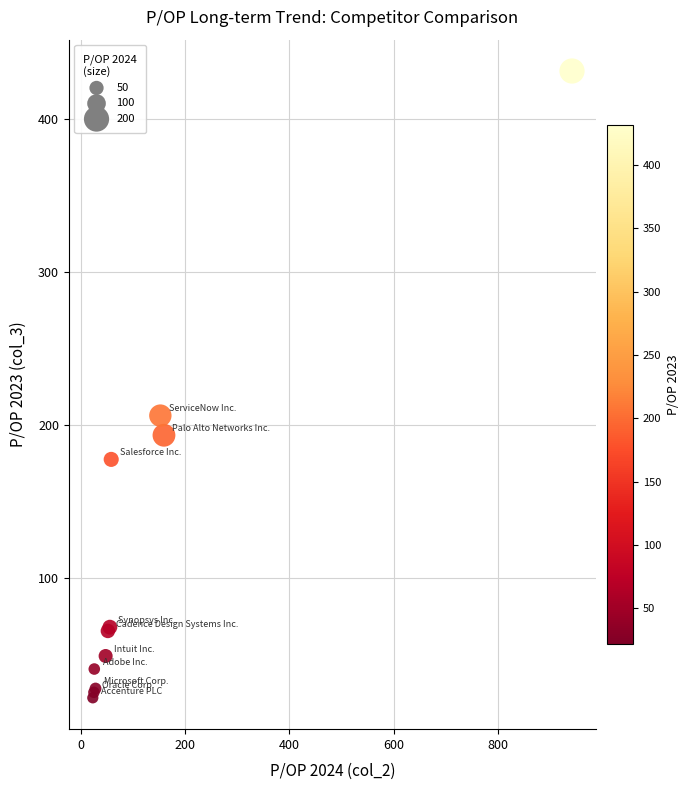

What Y value in the scatter plot is closest to 226?

206.3